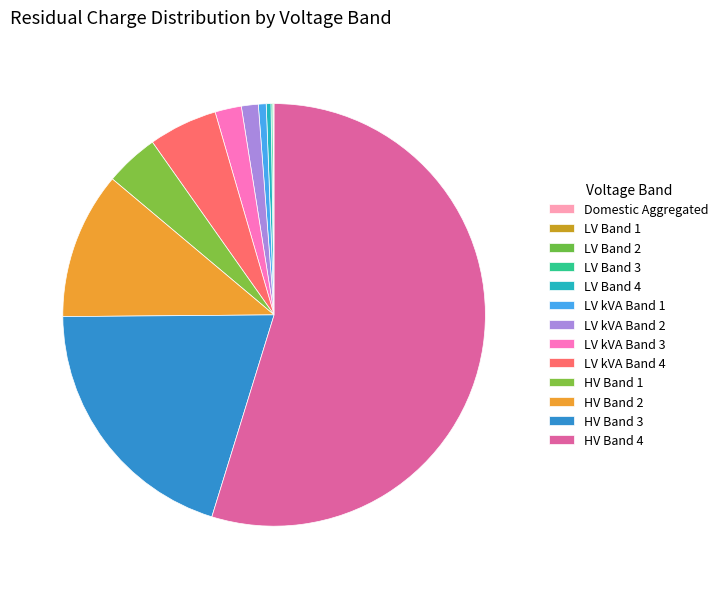

Combined, what portion of the pie is LV Band 4 and LV kVA Band 2?

1.6%